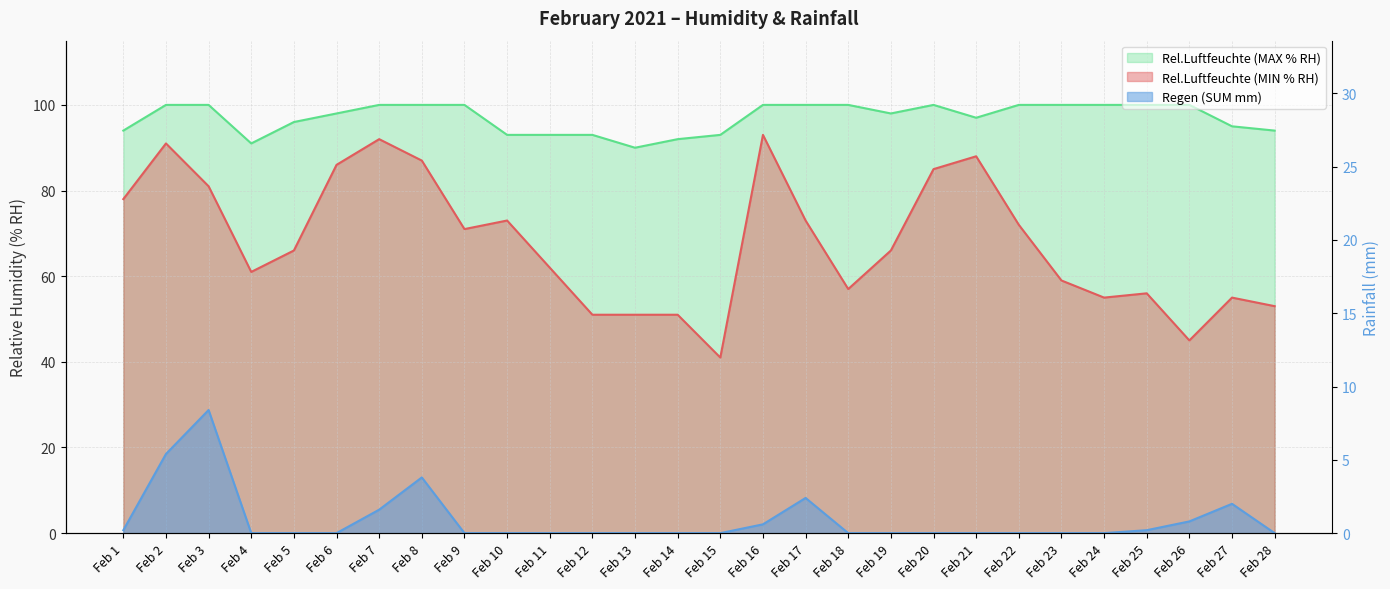

What value does the Rel.Luftfeuchte (MAX % RH) series have at Feb 3?

100.0